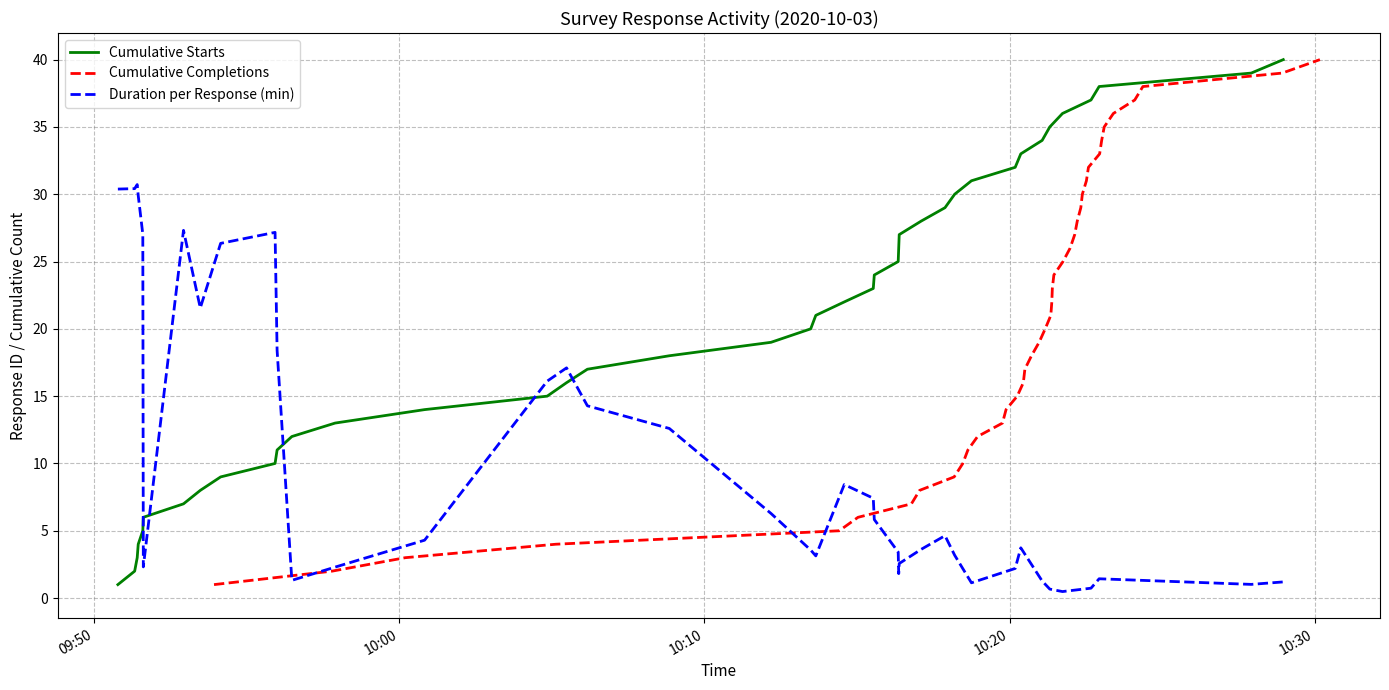

What is the average value of the Cumulative Starts series?

20.5